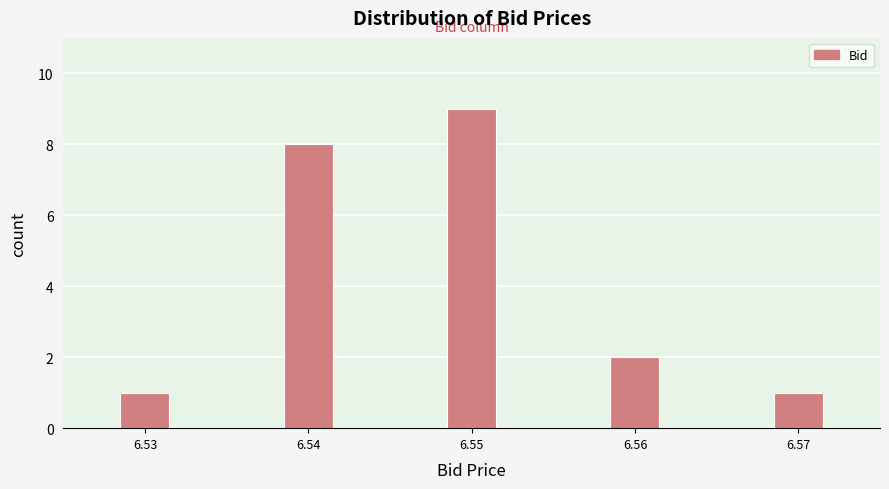

Reading right to left, transcribe all the data shown in this chart.

1	2	9	8	1